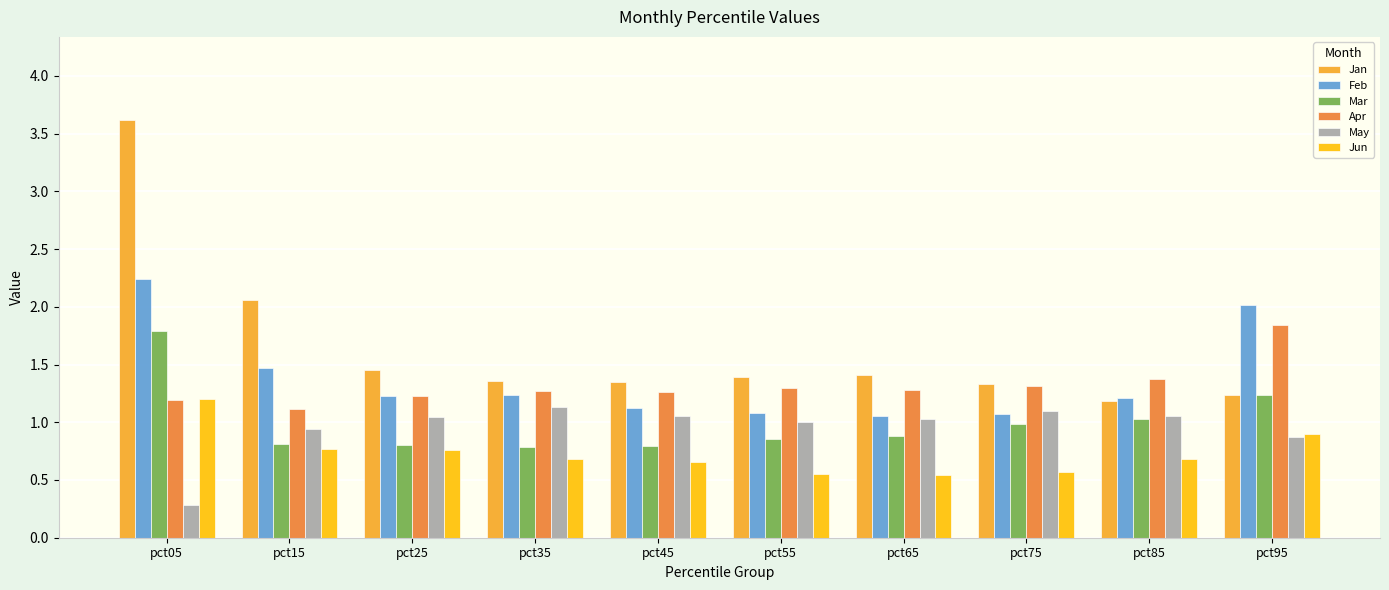

Which series has the largest total across all categories?

Jan